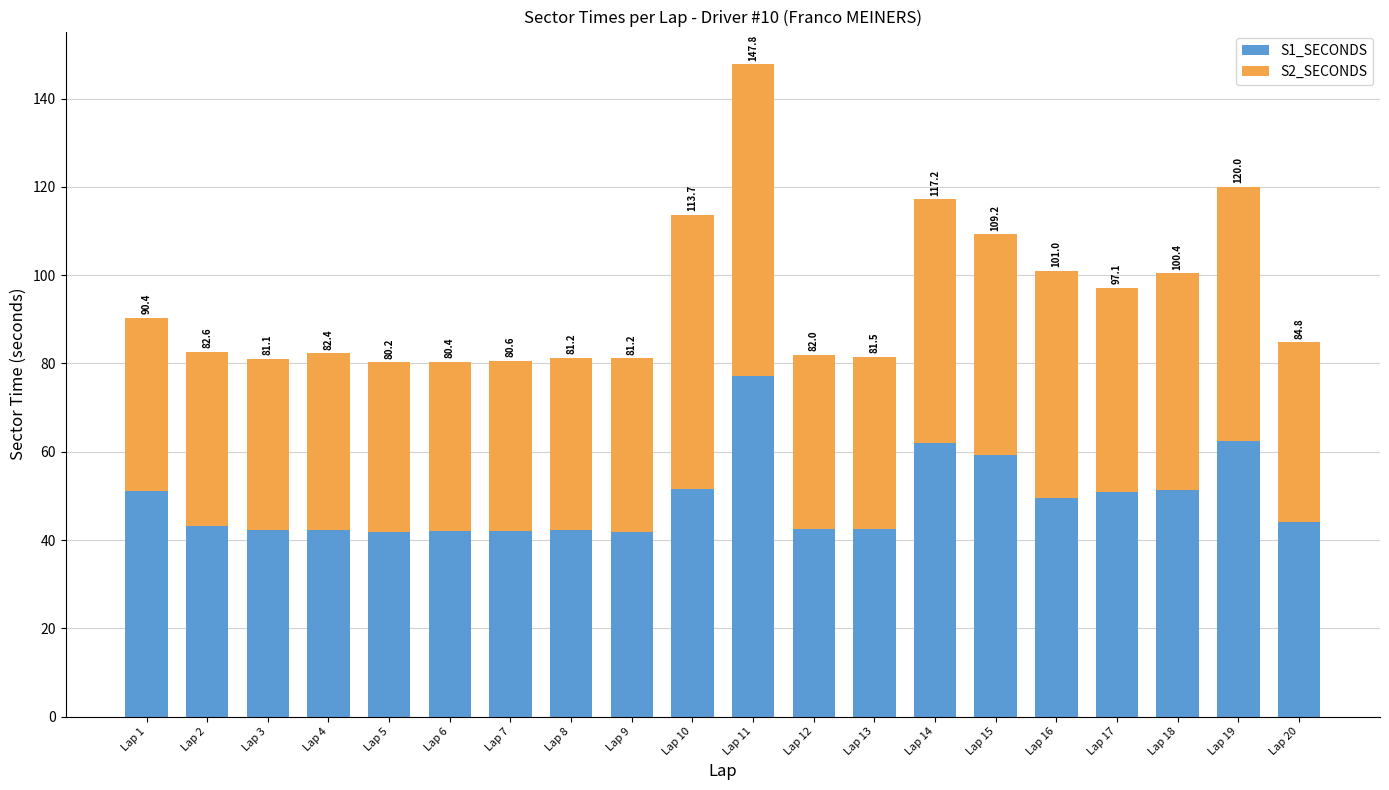

True or false: S2_SECONDS has a value of 59.1 at Lap 2.

False